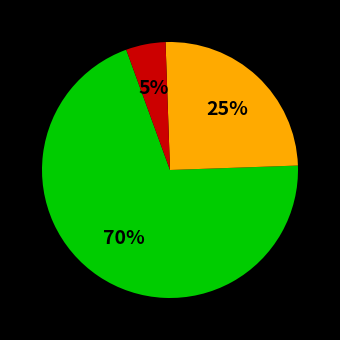

Does any single category account for the majority?

Yes